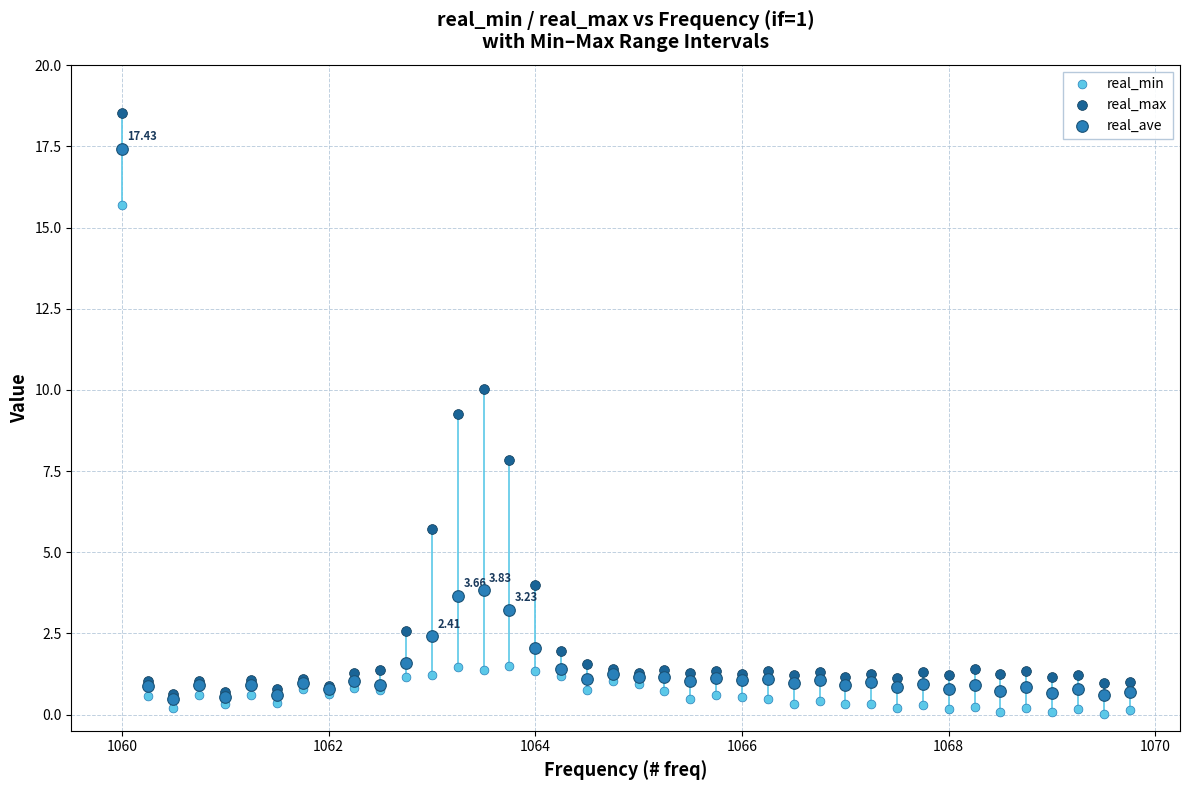

Which series reaches the maximum Y coordinate?

real_max